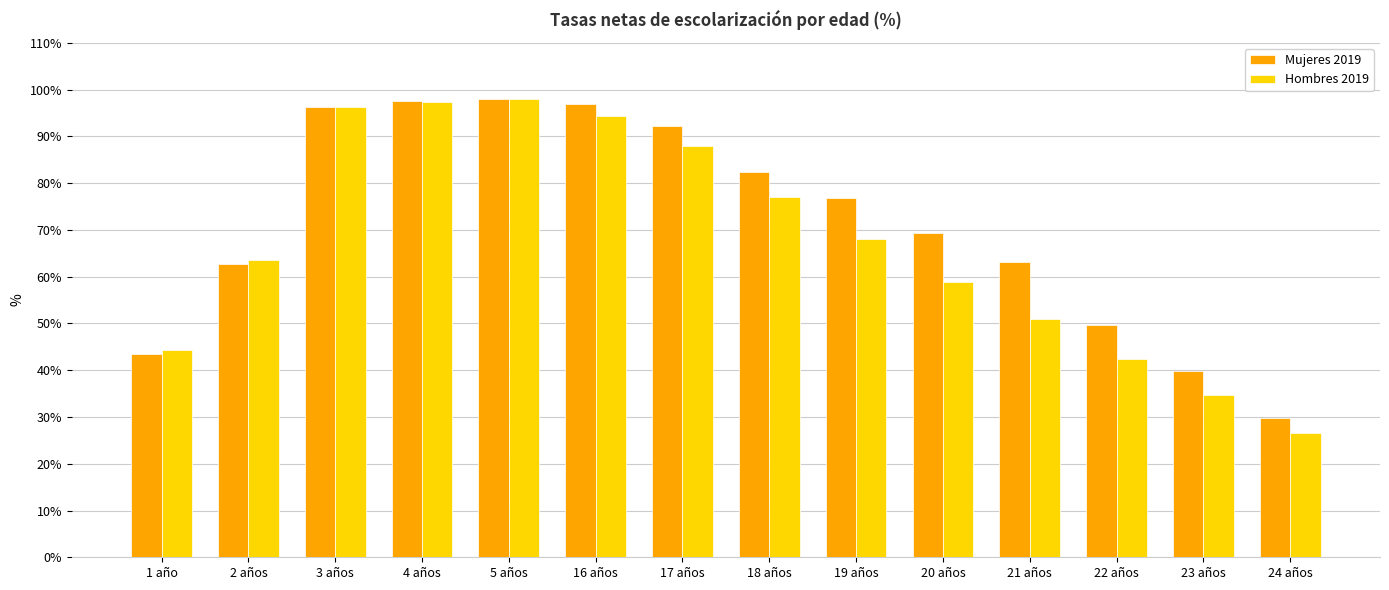

Rank the series at 19 años from highest to lowest value.

Mujeres 2019, Hombres 2019